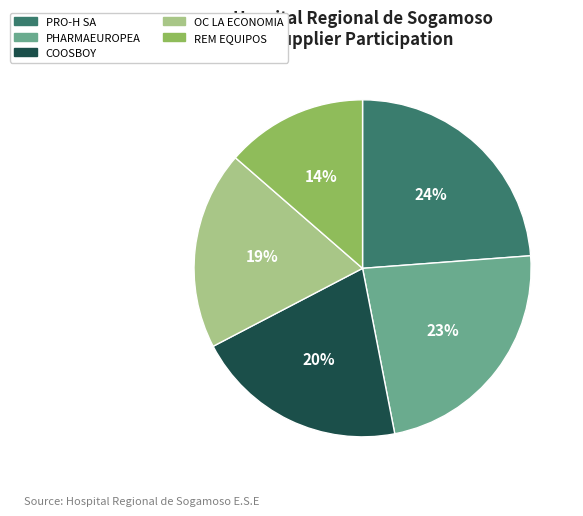

To the nearest percent, what is the difference between the largest and smallest slice percentages?

10%